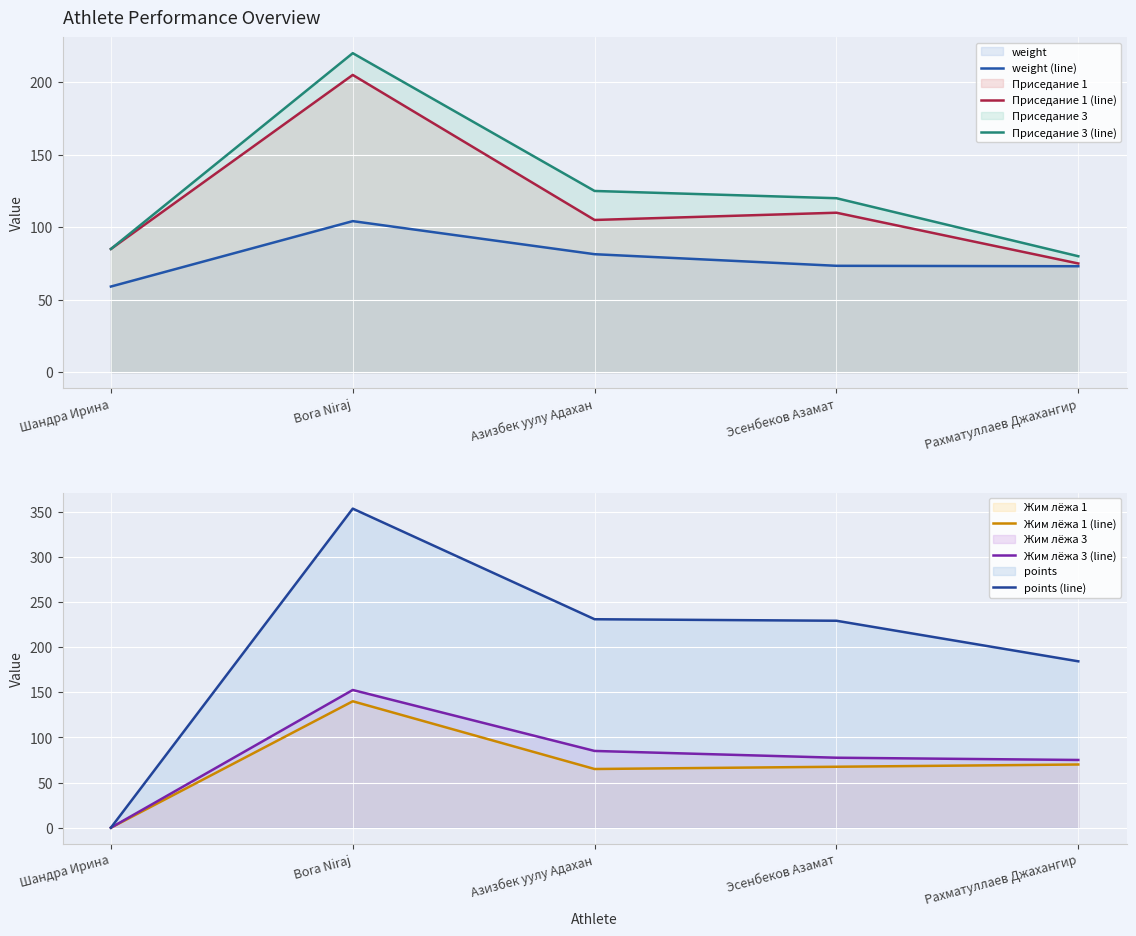

Count the number of data series in this chart.

6